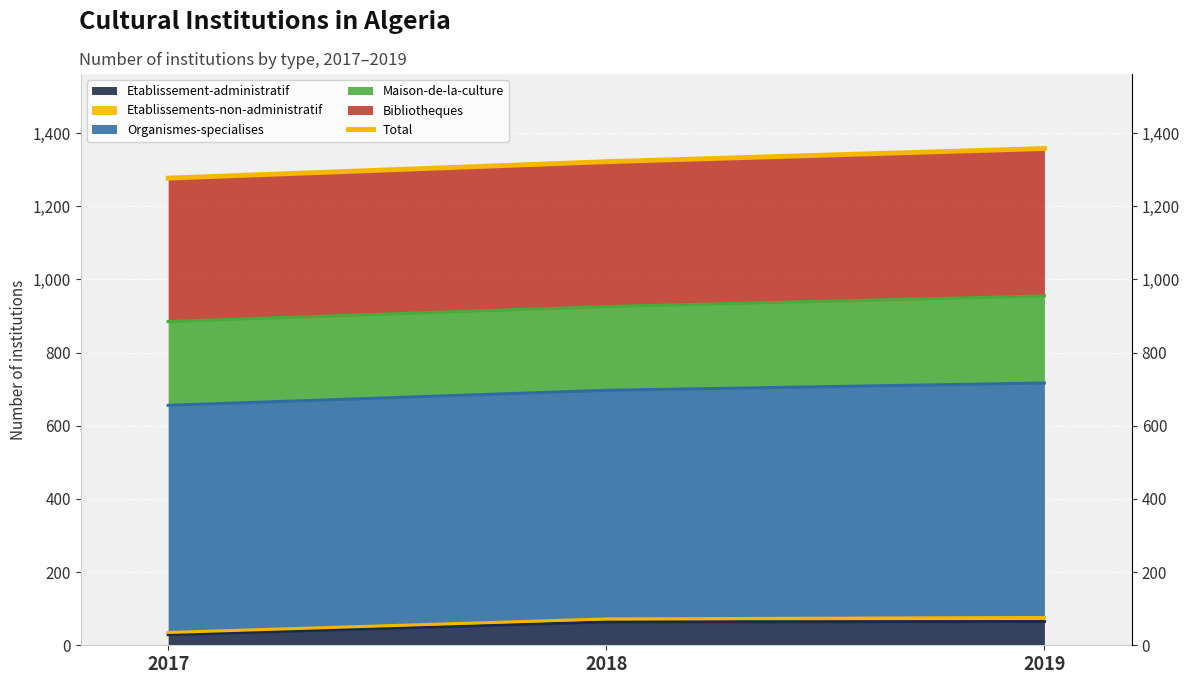

How many values are between 1277 and 1358?

3